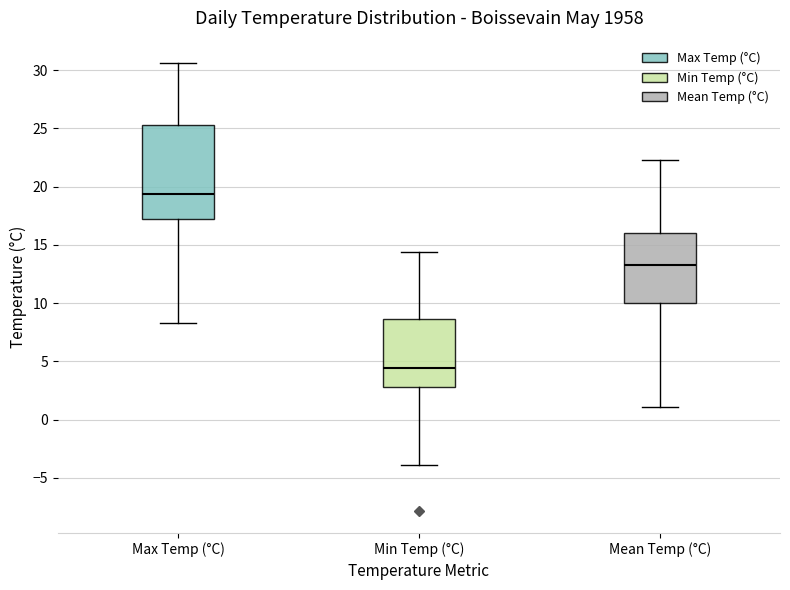

Which box is the tallest, from its lower edge to its upper edge?

Max Temp (°C)